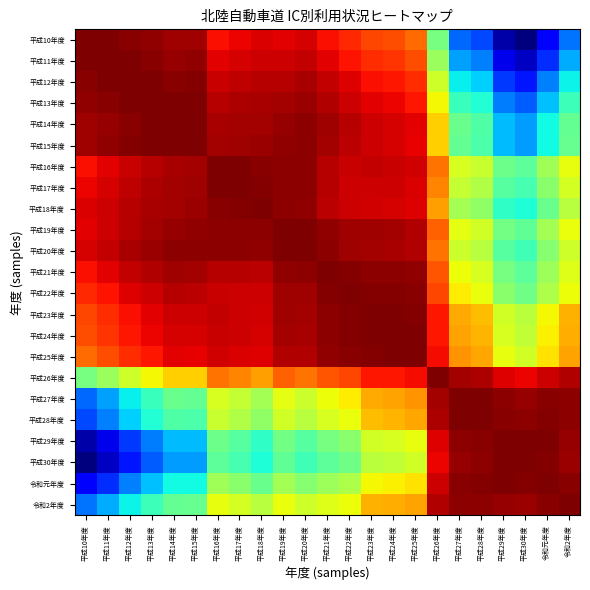

Reading right to left, transcribe all the data shown in this chart.

平成10年度: 令和2年度=1.0	令和元年度=1.0	平成30年度=1.0	平成29年度=1.0	平成28年度=1.0	平成27年度=1.0	平成26年度=1.0	平成25年度=1.0	平成24年度=1.0	平成23年度=1.0	平成22年度=1.0	平成21年度=1.0	平成20年度=1.0	平成19年度=1.0	平成18年度=1.0	平成17年度=1.0	平成16年度=1.0	平成15年度=1.0	平成14年度=1.0	平成13年度=1.0	平成12年度=1.0	平成11年度=1.0	平成10年度=1.0
平成11年度: 令和2年度=1.0	令和元年度=1.0	平成30年度=1.0	平成29年度=1.0	平成28年度=1.0	平成27年度=1.0	平成26年度=1.0	平成25年度=1.0	平成24年度=1.0	平成23年度=1.0	平成22年度=1.0	平成21年度=1.0	平成20年度=1.0	平成19年度=1.0	平成18年度=1.0	平成17年度=1.0	平成16年度=1.0	平成15年度=1.0	平成14年度=1.0	平成13年度=1.0	平成12年度=1.0	平成11年度=1.0	平成10年度=1.0
平成12年度: 令和2年度=1.0	令和元年度=1.0	平成30年度=1.0	平成29年度=1.0	平成28年度=1.0	平成27年度=1.0	平成26年度=1.0	平成25年度=1.0	平成24年度=1.0	平成23年度=1.0	平成22年度=1.0	平成21年度=1.0	平成20年度=1.0	平成19年度=1.0	平成18年度=1.0	平成17年度=1.0	平成16年度=1.0	平成15年度=1.0	平成14年度=1.0	平成13年度=1.0	平成12年度=1.0	平成11年度=1.0	平成10年度=1.0
平成13年度: 令和2年度=1.0	令和元年度=1.0	平成30年度=1.0	平成29年度=1.0	平成28年度=1.0	平成27年度=1.0	平成26年度=1.0	平成25年度=1.0	平成24年度=1.0	平成23年度=1.0	平成22年度=1.0	平成21年度=1.0	平成20年度=1.0	平成19年度=1.0	平成18年度=1.0	平成17年度=1.0	平成16年度=1.0	平成15年度=1.0	平成14年度=1.0	平成13年度=1.0	平成12年度=1.0	平成11年度=1.0	平成10年度=1.0
平成14年度: 令和2年度=1.0	令和元年度=1.0	平成30年度=1.0	平成29年度=1.0	平成28年度=1.0	平成27年度=1.0	平成26年度=1.0	平成25年度=1.0	平成24年度=1.0	平成23年度=1.0	平成22年度=1.0	平成21年度=1.0	平成20年度=1.0	平成19年度=1.0	平成18年度=1.0	平成17年度=1.0	平成16年度=1.0	平成15年度=1.0	平成14年度=1.0	平成13年度=1.0	平成12年度=1.0	平成11年度=1.0	平成10年度=1.0
平成15年度: 令和2年度=1.0	令和元年度=1.0	平成30年度=1.0	平成29年度=1.0	平成28年度=1.0	平成27年度=1.0	平成26年度=1.0	平成25年度=1.0	平成24年度=1.0	平成23年度=1.0	平成22年度=1.0	平成21年度=1.0	平成20年度=1.0	平成19年度=1.0	平成18年度=1.0	平成17年度=1.0	平成16年度=1.0	平成15年度=1.0	平成14年度=1.0	平成13年度=1.0	平成12年度=1.0	平成11年度=1.0	平成10年度=1.0
平成16年度: 令和2年度=1.0	令和元年度=1.0	平成30年度=1.0	平成29年度=1.0	平成28年度=1.0	平成27年度=1.0	平成26年度=1.0	平成25年度=1.0	平成24年度=1.0	平成23年度=1.0	平成22年度=1.0	平成21年度=1.0	平成20年度=1.0	平成19年度=1.0	平成18年度=1.0	平成17年度=1.0	平成16年度=1.0	平成15年度=1.0	平成14年度=1.0	平成13年度=1.0	平成12年度=1.0	平成11年度=1.0	平成10年度=1.0
平成17年度: 令和2年度=1.0	令和元年度=1.0	平成30年度=1.0	平成29年度=1.0	平成28年度=1.0	平成27年度=1.0	平成26年度=1.0	平成25年度=1.0	平成24年度=1.0	平成23年度=1.0	平成22年度=1.0	平成21年度=1.0	平成20年度=1.0	平成19年度=1.0	平成18年度=1.0	平成17年度=1.0	平成16年度=1.0	平成15年度=1.0	平成14年度=1.0	平成13年度=1.0	平成12年度=1.0	平成11年度=1.0	平成10年度=1.0
平成18年度: 令和2年度=1.0	令和元年度=1.0	平成30年度=1.0	平成29年度=1.0	平成28年度=1.0	平成27年度=1.0	平成26年度=1.0	平成25年度=1.0	平成24年度=1.0	平成23年度=1.0	平成22年度=1.0	平成21年度=1.0	平成20年度=1.0	平成19年度=1.0	平成18年度=1.0	平成17年度=1.0	平成16年度=1.0	平成15年度=1.0	平成14年度=1.0	平成13年度=1.0	平成12年度=1.0	平成11年度=1.0	平成10年度=1.0
平成19年度: 令和2年度=1.0	令和元年度=1.0	平成30年度=1.0	平成29年度=1.0	平成28年度=1.0	平成27年度=1.0	平成26年度=1.0	平成25年度=1.0	平成24年度=1.0	平成23年度=1.0	平成22年度=1.0	平成21年度=1.0	平成20年度=1.0	平成19年度=1.0	平成18年度=1.0	平成17年度=1.0	平成16年度=1.0	平成15年度=1.0	平成14年度=1.0	平成13年度=1.0	平成12年度=1.0	平成11年度=1.0	平成10年度=1.0
平成20年度: 令和2年度=1.0	令和元年度=1.0	平成30年度=1.0	平成29年度=1.0	平成28年度=1.0	平成27年度=1.0	平成26年度=1.0	平成25年度=1.0	平成24年度=1.0	平成23年度=1.0	平成22年度=1.0	平成21年度=1.0	平成20年度=1.0	平成19年度=1.0	平成18年度=1.0	平成17年度=1.0	平成16年度=1.0	平成15年度=1.0	平成14年度=1.0	平成13年度=1.0	平成12年度=1.0	平成11年度=1.0	平成10年度=1.0
平成21年度: 令和2年度=1.0	令和元年度=1.0	平成30年度=1.0	平成29年度=1.0	平成28年度=1.0	平成27年度=1.0	平成26年度=1.0	平成25年度=1.0	平成24年度=1.0	平成23年度=1.0	平成22年度=1.0	平成21年度=1.0	平成20年度=1.0	平成19年度=1.0	平成18年度=1.0	平成17年度=1.0	平成16年度=1.0	平成15年度=1.0	平成14年度=1.0	平成13年度=1.0	平成12年度=1.0	平成11年度=1.0	平成10年度=1.0
平成22年度: 令和2年度=1.0	令和元年度=1.0	平成30年度=1.0	平成29年度=1.0	平成28年度=1.0	平成27年度=1.0	平成26年度=1.0	平成25年度=1.0	平成24年度=1.0	平成23年度=1.0	平成22年度=1.0	平成21年度=1.0	平成20年度=1.0	平成19年度=1.0	平成18年度=1.0	平成17年度=1.0	平成16年度=1.0	平成15年度=1.0	平成14年度=1.0	平成13年度=1.0	平成12年度=1.0	平成11年度=1.0	平成10年度=1.0
平成23年度: 令和2年度=1.0	令和元年度=1.0	平成30年度=1.0	平成29年度=1.0	平成28年度=1.0	平成27年度=1.0	平成26年度=1.0	平成25年度=1.0	平成24年度=1.0	平成23年度=1.0	平成22年度=1.0	平成21年度=1.0	平成20年度=1.0	平成19年度=1.0	平成18年度=1.0	平成17年度=1.0	平成16年度=1.0	平成15年度=1.0	平成14年度=1.0	平成13年度=1.0	平成12年度=1.0	平成11年度=1.0	平成10年度=1.0
平成24年度: 令和2年度=1.0	令和元年度=1.0	平成30年度=1.0	平成29年度=1.0	平成28年度=1.0	平成27年度=1.0	平成26年度=1.0	平成25年度=1.0	平成24年度=1.0	平成23年度=1.0	平成22年度=1.0	平成21年度=1.0	平成20年度=1.0	平成19年度=1.0	平成18年度=1.0	平成17年度=1.0	平成16年度=1.0	平成15年度=1.0	平成14年度=1.0	平成13年度=1.0	平成12年度=1.0	平成11年度=1.0	平成10年度=1.0
平成25年度: 令和2年度=1.0	令和元年度=1.0	平成30年度=1.0	平成29年度=1.0	平成28年度=1.0	平成27年度=1.0	平成26年度=1.0	平成25年度=1.0	平成24年度=1.0	平成23年度=1.0	平成22年度=1.0	平成21年度=1.0	平成20年度=1.0	平成19年度=1.0	平成18年度=1.0	平成17年度=1.0	平成16年度=1.0	平成15年度=1.0	平成14年度=1.0	平成13年度=1.0	平成12年度=1.0	平成11年度=1.0	平成10年度=1.0
平成26年度: 令和2年度=1.0	令和元年度=1.0	平成30年度=1.0	平成29年度=1.0	平成28年度=1.0	平成27年度=1.0	平成26年度=1.0	平成25年度=1.0	平成24年度=1.0	平成23年度=1.0	平成22年度=1.0	平成21年度=1.0	平成20年度=1.0	平成19年度=1.0	平成18年度=1.0	平成17年度=1.0	平成16年度=1.0	平成15年度=1.0	平成14年度=1.0	平成13年度=1.0	平成12年度=1.0	平成11年度=1.0	平成10年度=1.0
平成27年度: 令和2年度=1.0	令和元年度=1.0	平成30年度=1.0	平成29年度=1.0	平成28年度=1.0	平成27年度=1.0	平成26年度=1.0	平成25年度=1.0	平成24年度=1.0	平成23年度=1.0	平成22年度=1.0	平成21年度=1.0	平成20年度=1.0	平成19年度=1.0	平成18年度=1.0	平成17年度=1.0	平成16年度=1.0	平成15年度=1.0	平成14年度=1.0	平成13年度=1.0	平成12年度=1.0	平成11年度=1.0	平成10年度=1.0
平成28年度: 令和2年度=1.0	令和元年度=1.0	平成30年度=1.0	平成29年度=1.0	平成28年度=1.0	平成27年度=1.0	平成26年度=1.0	平成25年度=1.0	平成24年度=1.0	平成23年度=1.0	平成22年度=1.0	平成21年度=1.0	平成20年度=1.0	平成19年度=1.0	平成18年度=1.0	平成17年度=1.0	平成16年度=1.0	平成15年度=1.0	平成14年度=1.0	平成13年度=1.0	平成12年度=1.0	平成11年度=1.0	平成10年度=1.0
平成29年度: 令和2年度=1.0	令和元年度=1.0	平成30年度=1.0	平成29年度=1.0	平成28年度=1.0	平成27年度=1.0	平成26年度=1.0	平成25年度=1.0	平成24年度=1.0	平成23年度=1.0	平成22年度=1.0	平成21年度=1.0	平成20年度=1.0	平成19年度=1.0	平成18年度=1.0	平成17年度=1.0	平成16年度=1.0	平成15年度=1.0	平成14年度=1.0	平成13年度=1.0	平成12年度=1.0	平成11年度=1.0	平成10年度=1.0
平成30年度: 令和2年度=1.0	令和元年度=1.0	平成30年度=1.0	平成29年度=1.0	平成28年度=1.0	平成27年度=1.0	平成26年度=1.0	平成25年度=1.0	平成24年度=1.0	平成23年度=1.0	平成22年度=1.0	平成21年度=1.0	平成20年度=1.0	平成19年度=1.0	平成18年度=1.0	平成17年度=1.0	平成16年度=1.0	平成15年度=1.0	平成14年度=1.0	平成13年度=1.0	平成12年度=1.0	平成11年度=1.0	平成10年度=1.0
令和元年度: 令和2年度=1.0	令和元年度=1.0	平成30年度=1.0	平成29年度=1.0	平成28年度=1.0	平成27年度=1.0	平成26年度=1.0	平成25年度=1.0	平成24年度=1.0	平成23年度=1.0	平成22年度=1.0	平成21年度=1.0	平成20年度=1.0	平成19年度=1.0	平成18年度=1.0	平成17年度=1.0	平成16年度=1.0	平成15年度=1.0	平成14年度=1.0	平成13年度=1.0	平成12年度=1.0	平成11年度=1.0	平成10年度=1.0
令和2年度: 令和2年度=1.0	令和元年度=1.0	平成30年度=1.0	平成29年度=1.0	平成28年度=1.0	平成27年度=1.0	平成26年度=1.0	平成25年度=1.0	平成24年度=1.0	平成23年度=1.0	平成22年度=1.0	平成21年度=1.0	平成20年度=1.0	平成19年度=1.0	平成18年度=1.0	平成17年度=1.0	平成16年度=1.0	平成15年度=1.0	平成14年度=1.0	平成13年度=1.0	平成12年度=1.0	平成11年度=1.0	平成10年度=1.0